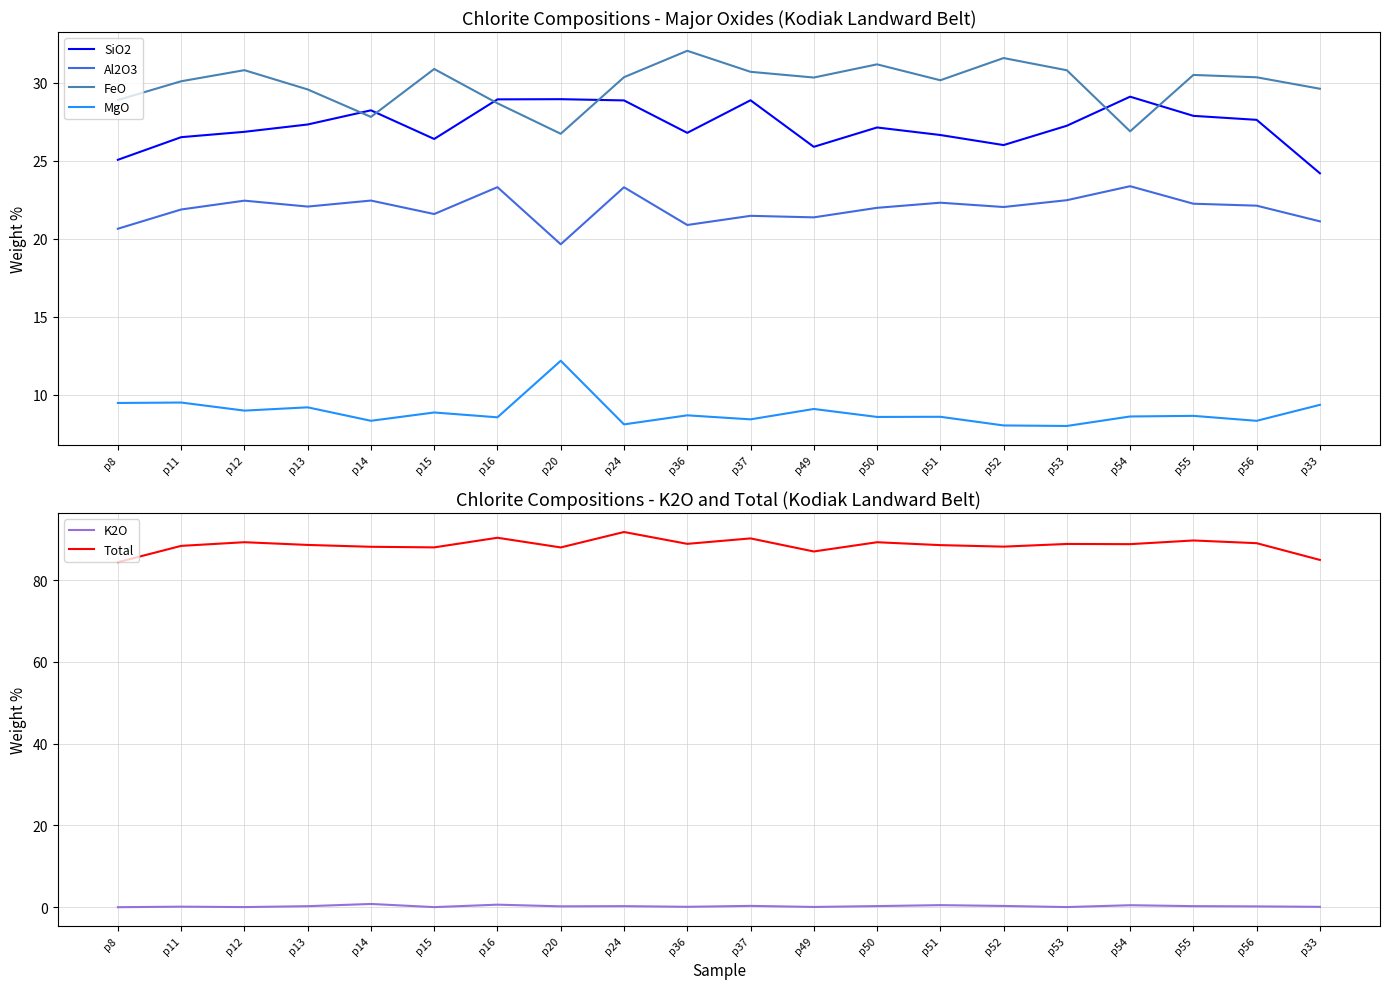

True or false: FeO has more than 1 points higher than both neighbors.

True